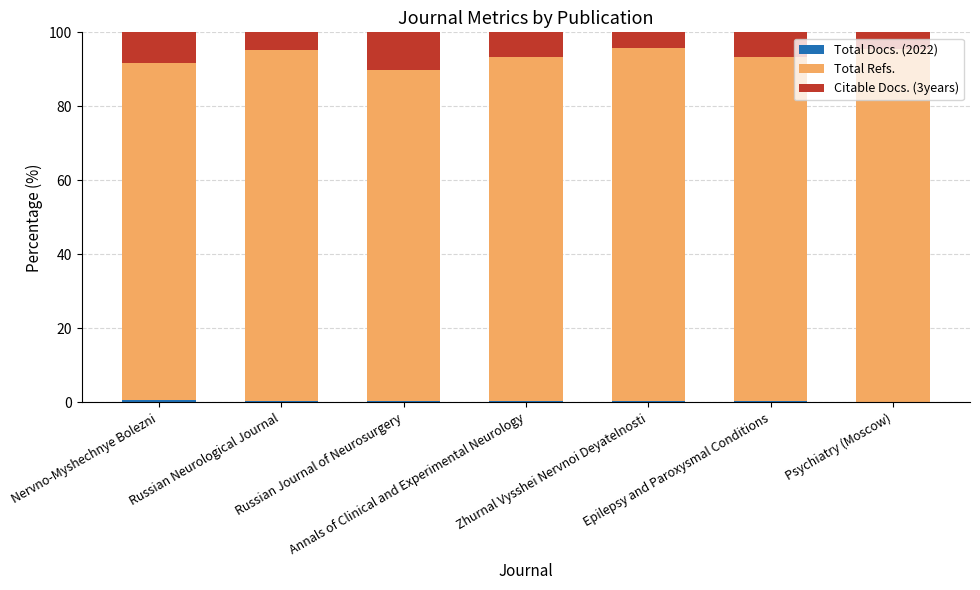

Which series changed the most between Nervno-Myshechnye Bolezni and Annals of Clinical and Experimental Neurology?

Total Refs.